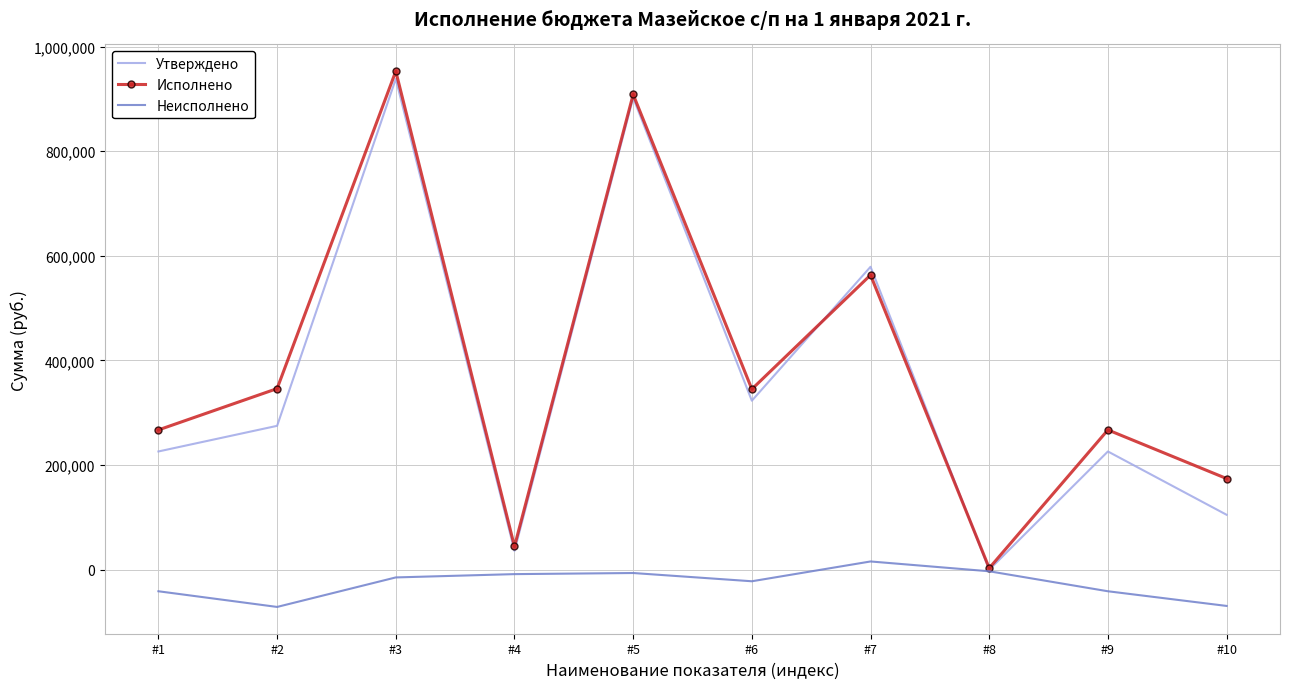

List the series in order of their peak value, lowest first.

Неисполнено, Утверждено, Исполнено